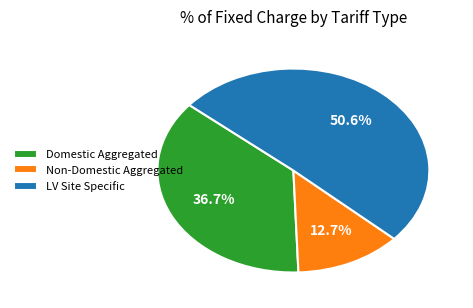

Which has a higher value, Domestic Aggregated or Non-Domestic Aggregated?

Domestic Aggregated